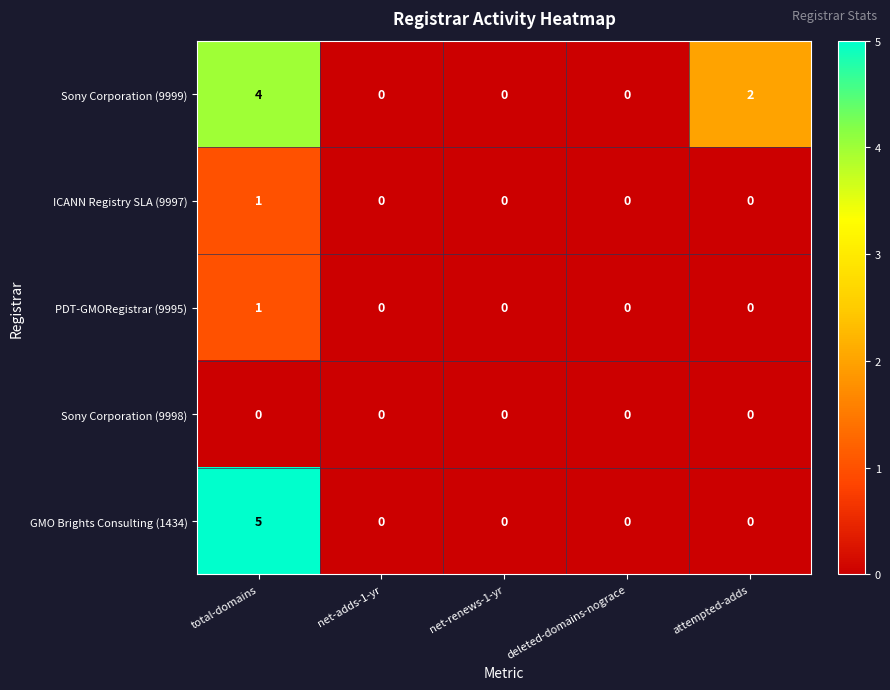

At which label does GMO Brights Consulting (1434) reach its peak?

total-domains